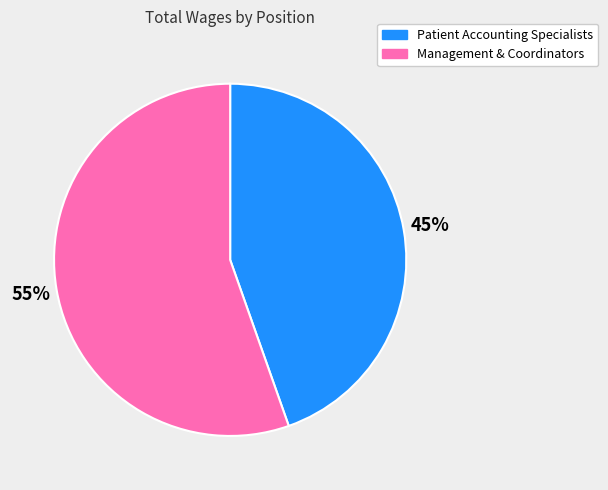

What is the smallest slice in the pie chart?

Patient Accounting Specialists